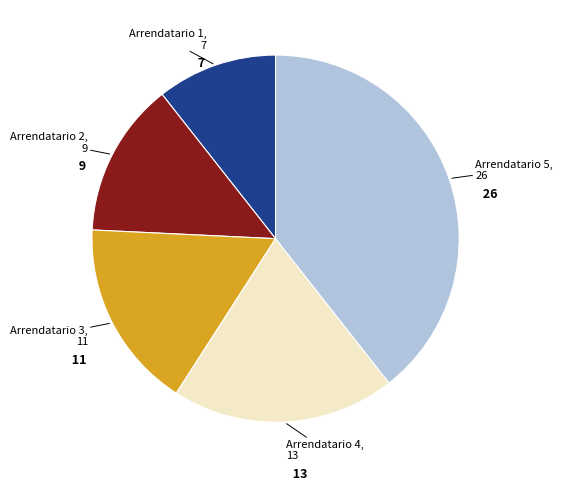

How many slices are in this pie chart?

5